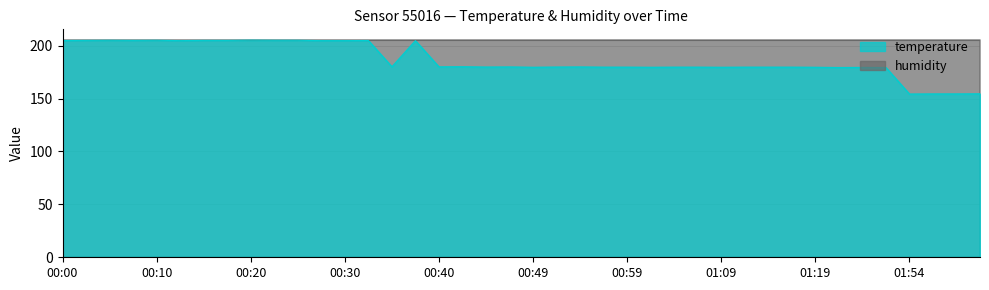

Rank the categories by value from lowest to highest.

2022-11-15T01:54:07, 2022-11-15T01:56:38, 2022-11-15T01:59:06, 2022-11-15T02:01:33, 2022-11-15T01:21:31, 2022-11-15T01:49:10, 2022-11-15T01:46:33, 2022-11-15T00:49:56, 2022-11-15T01:02:05, 2022-11-15T01:09:22, 2022-11-15T01:19:06, 2022-11-15T00:57:14, 2022-11-15T00:59:39, 2022-11-15T01:04:31, 2022-11-15T01:06:57, 2022-11-15T01:11:48, 2022-11-15T01:14:14, 2022-11-15T01:16:40, 2022-11-15T00:45:04, 2022-11-15T00:52:22, 2022-11-15T00:47:30, 2022-11-15T00:54:48, 2022-11-15T00:40:11, 2022-11-15T00:35:18, 2022-11-15T00:42:38, 2022-11-15T00:13:11, 2022-11-15T00:27:59, 2022-11-15T00:30:26, 2022-11-15T00:37:44, 2022-11-15T00:00:53, 2022-11-15T00:32:52, 2022-11-15T00:03:22, 2022-11-15T00:08:14, 2022-11-15T00:15:38, 2022-11-15T00:18:06, 2022-11-15T00:05:48, 2022-11-15T00:10:40, 2022-11-15T00:23:04, 2022-11-15T00:25:30, 2022-11-15T00:20:36